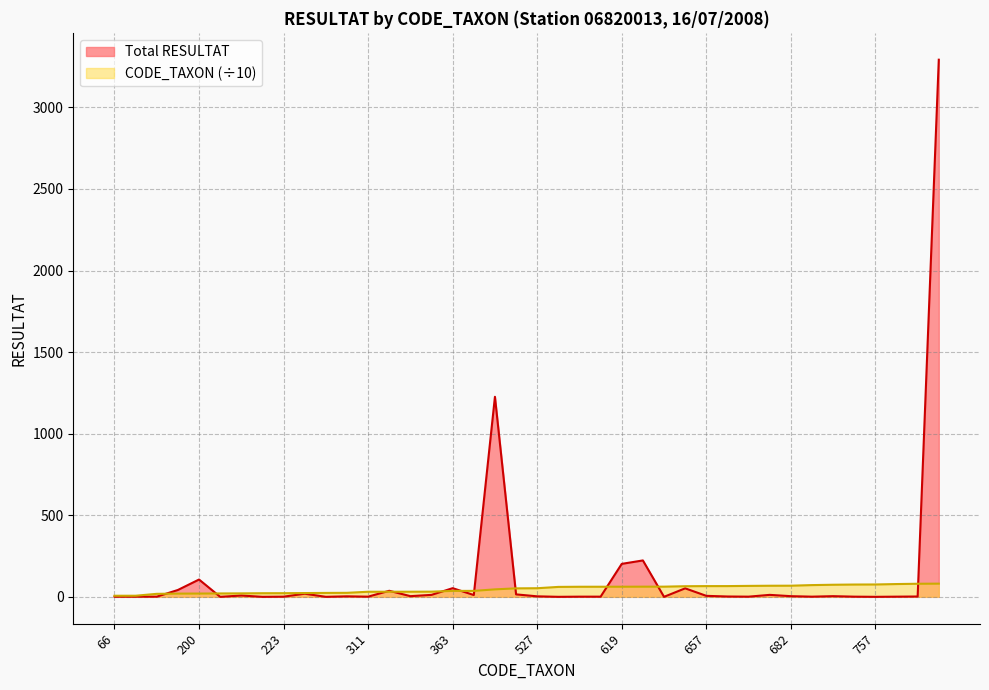

Where is Total RESULTAT nearest to the value 1646?

457